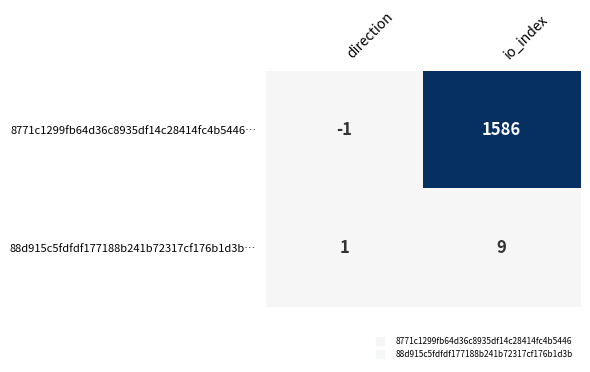

Between direction and io_index, which series saw the biggest shift?

8771c1299fb64d36c8935df14c28414fc4b5446…